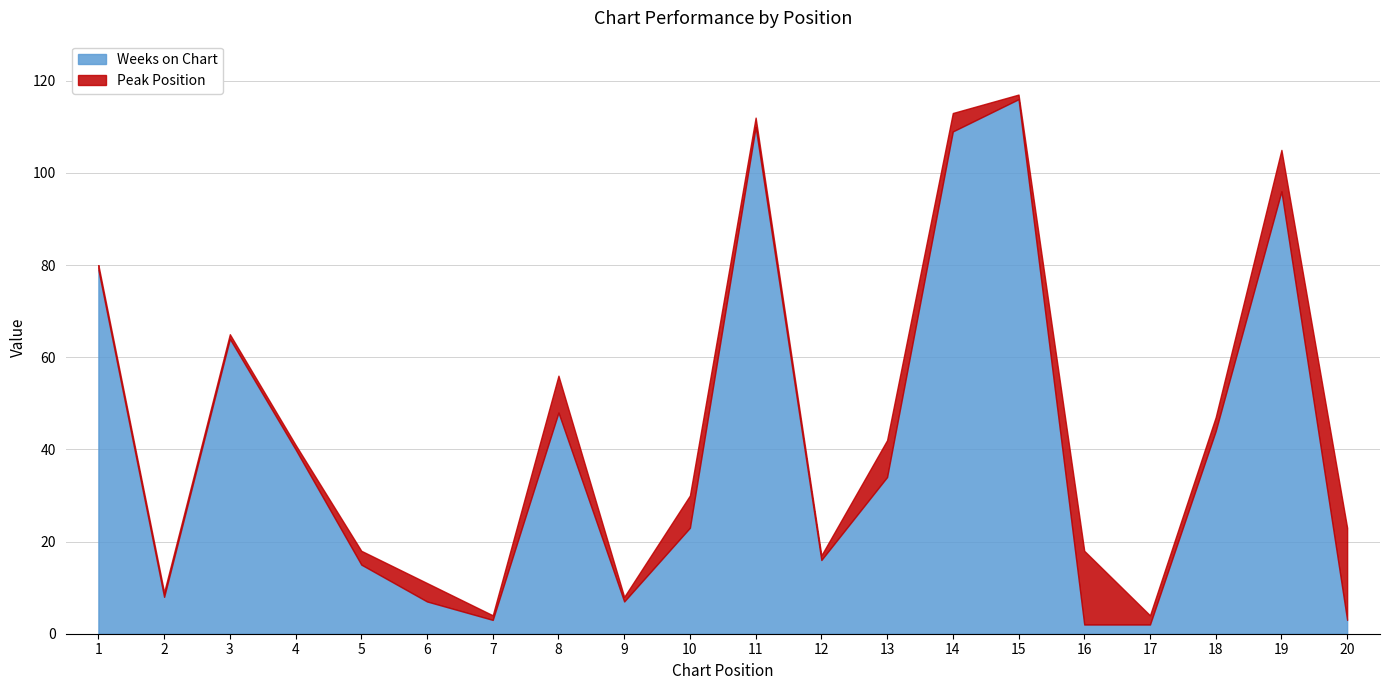

Which category has the highest value across all series?

15